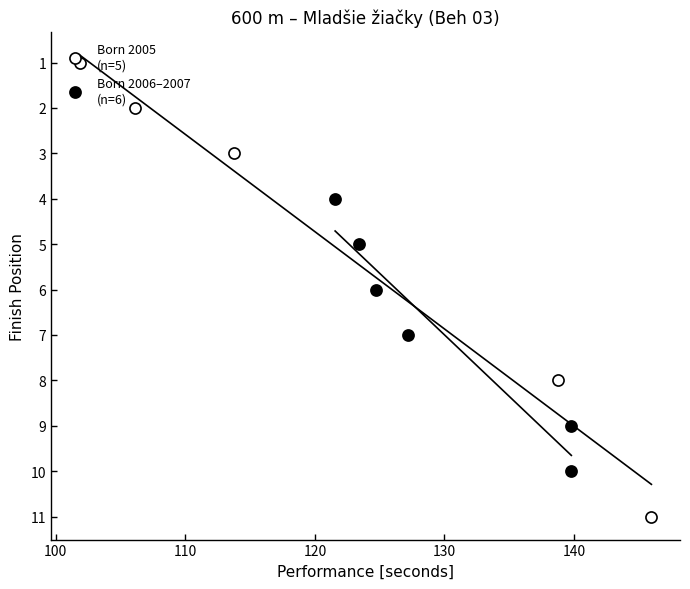

How many values are below 6?

5